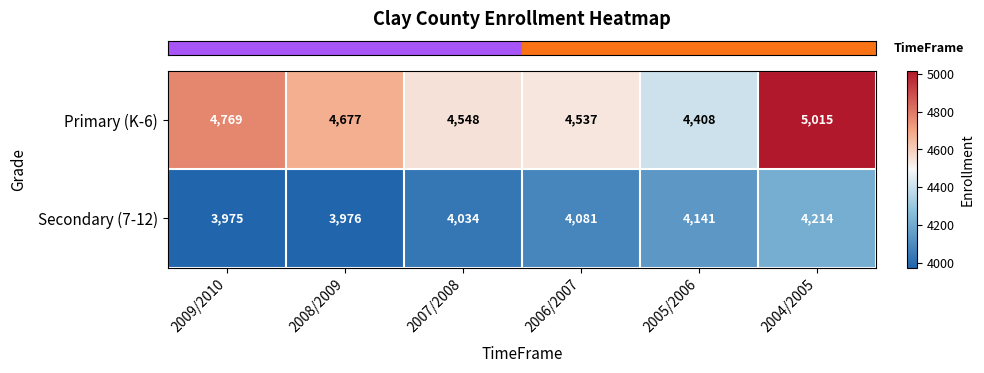

Which category has the highest value in the Primary (K-6) series?

2004/2005